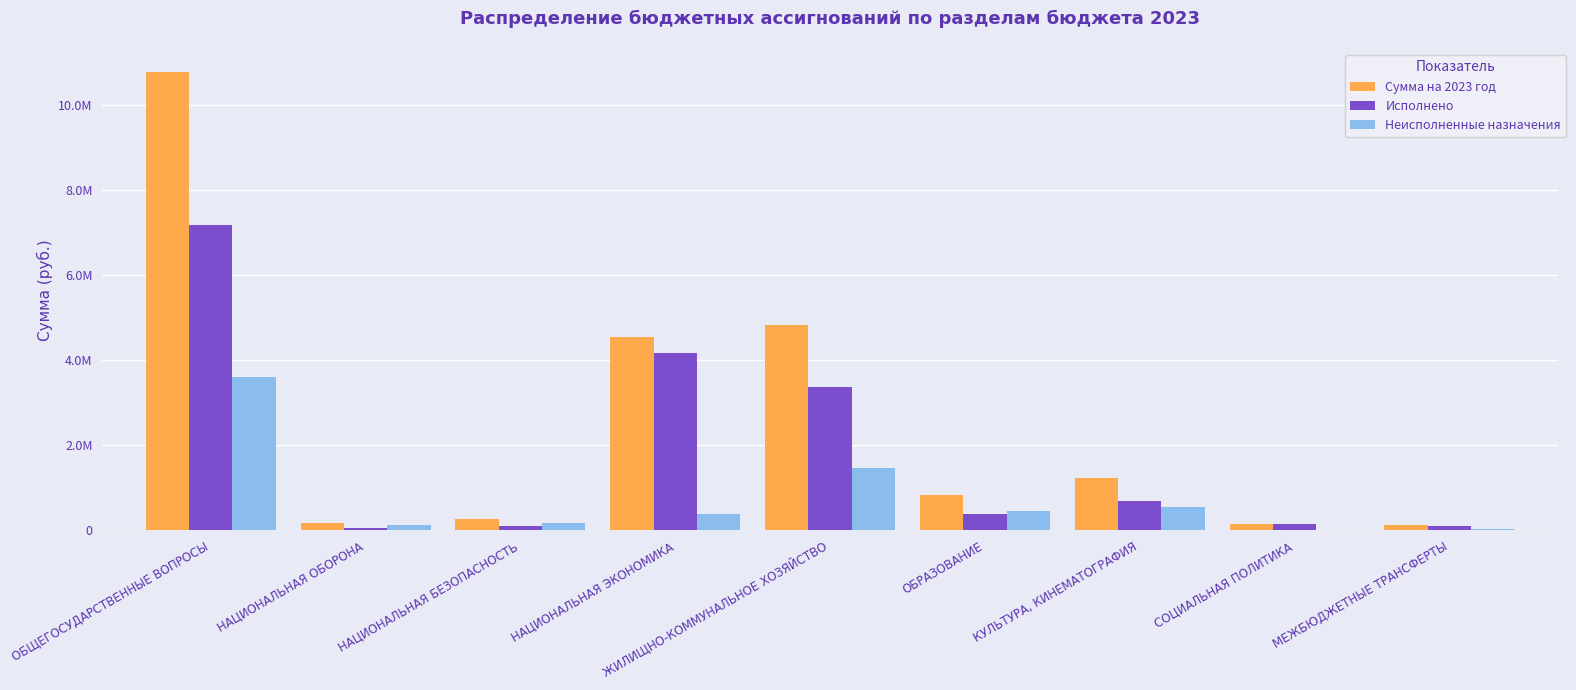

What are all the series names shown in the legend?

Сумма на 2023 год, Исполнено, Неисполненные назначения